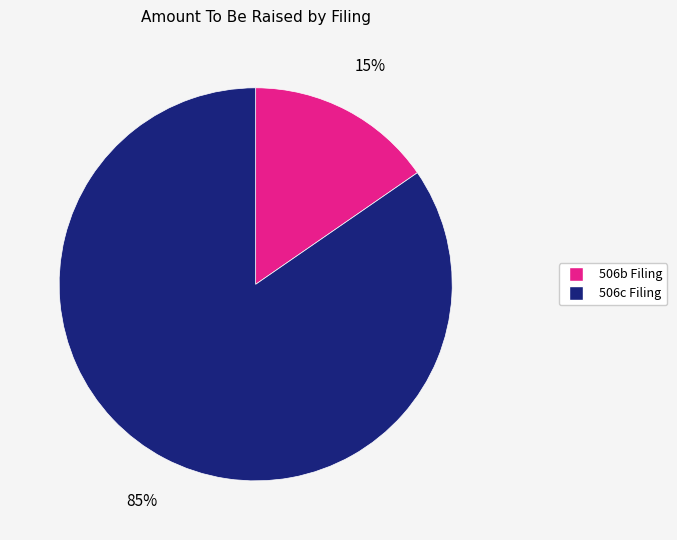

Rank the categories by value from lowest to highest.

506b Filing, 506c Filing